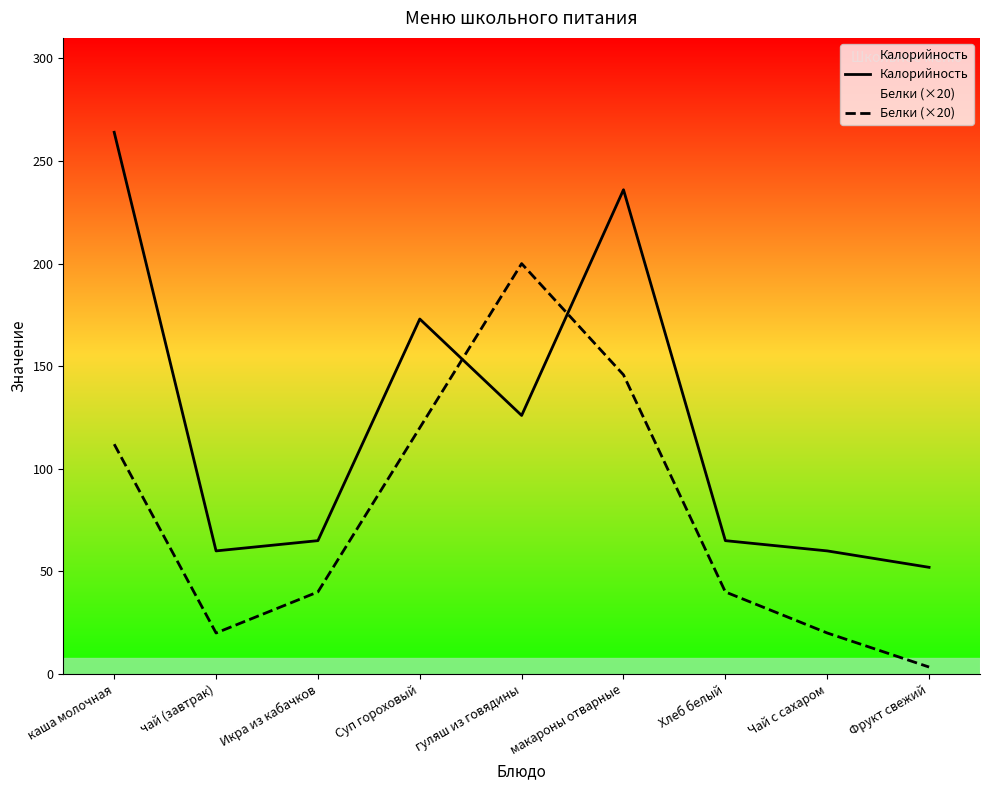

What is the average value of the Белки (×20) series?

77.9